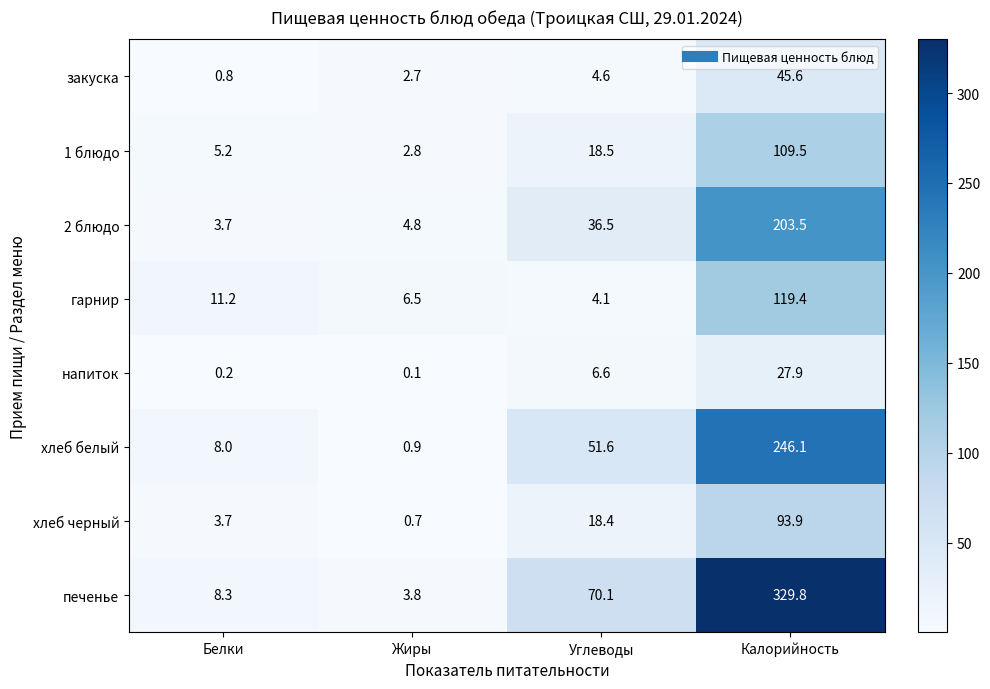

The 2 блюдо series shows 65.6 at Углеводы. True or false?

False